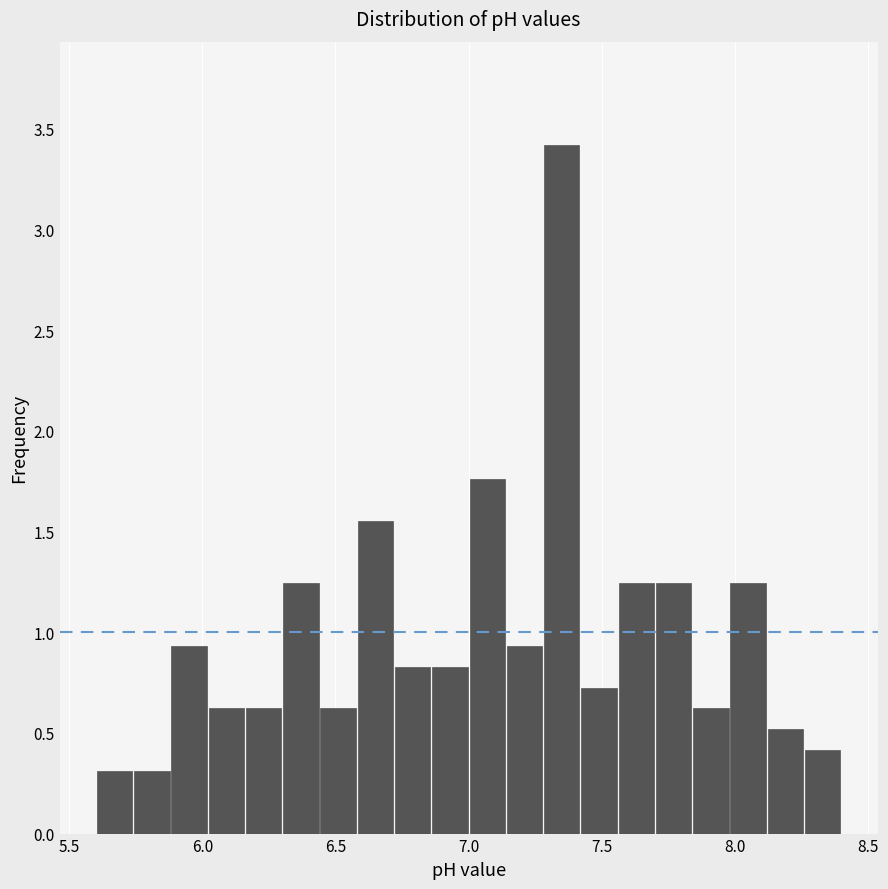

Read against the x-axis, roughly where is the centre of the tallest bar?

7.35